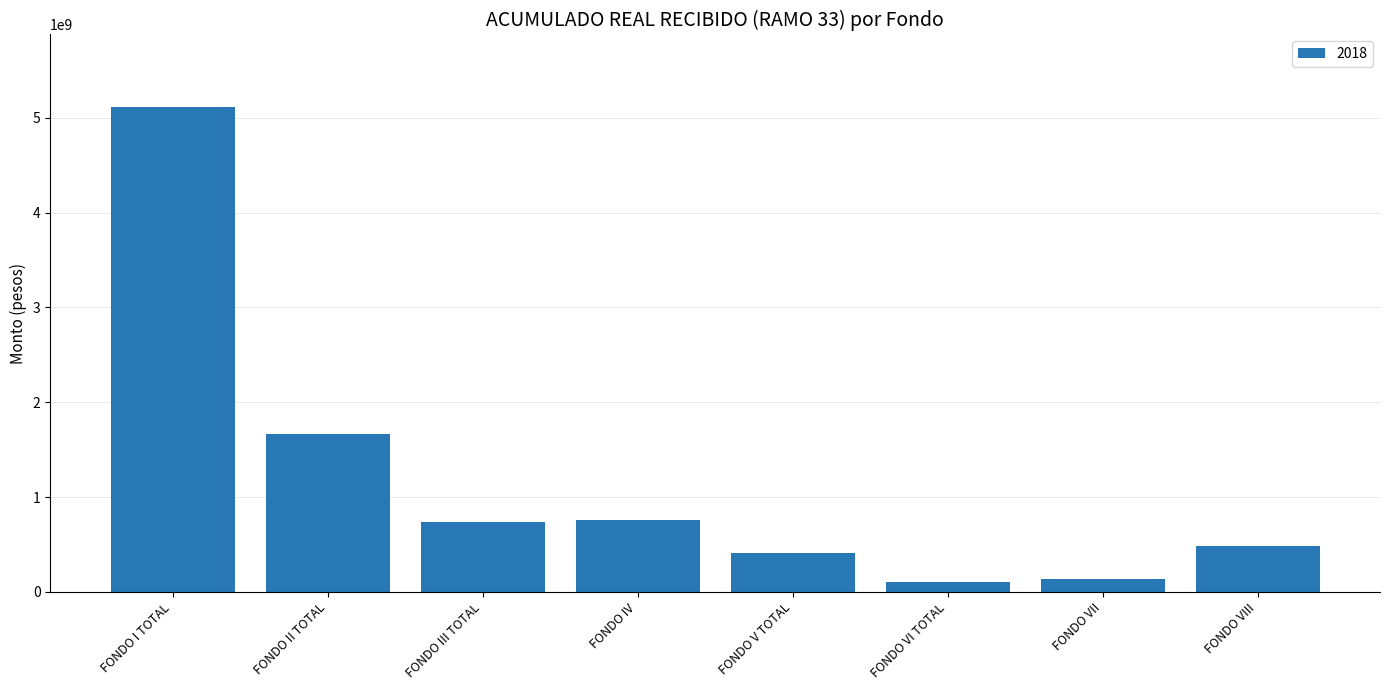

What is the change in value from FONDO II TOTAL to FONDO III TOTAL?

-937104928.0